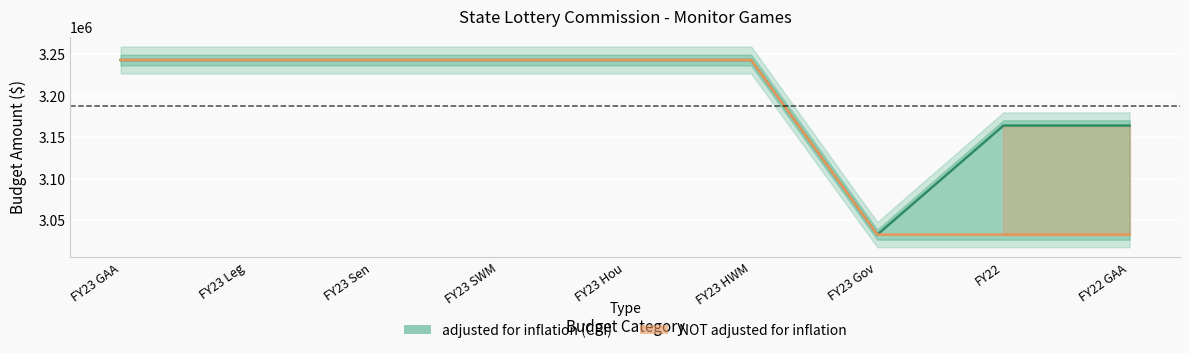

What are all the series names shown in the legend?

adjusted for inflation (CPI), NOT adjusted for inflation